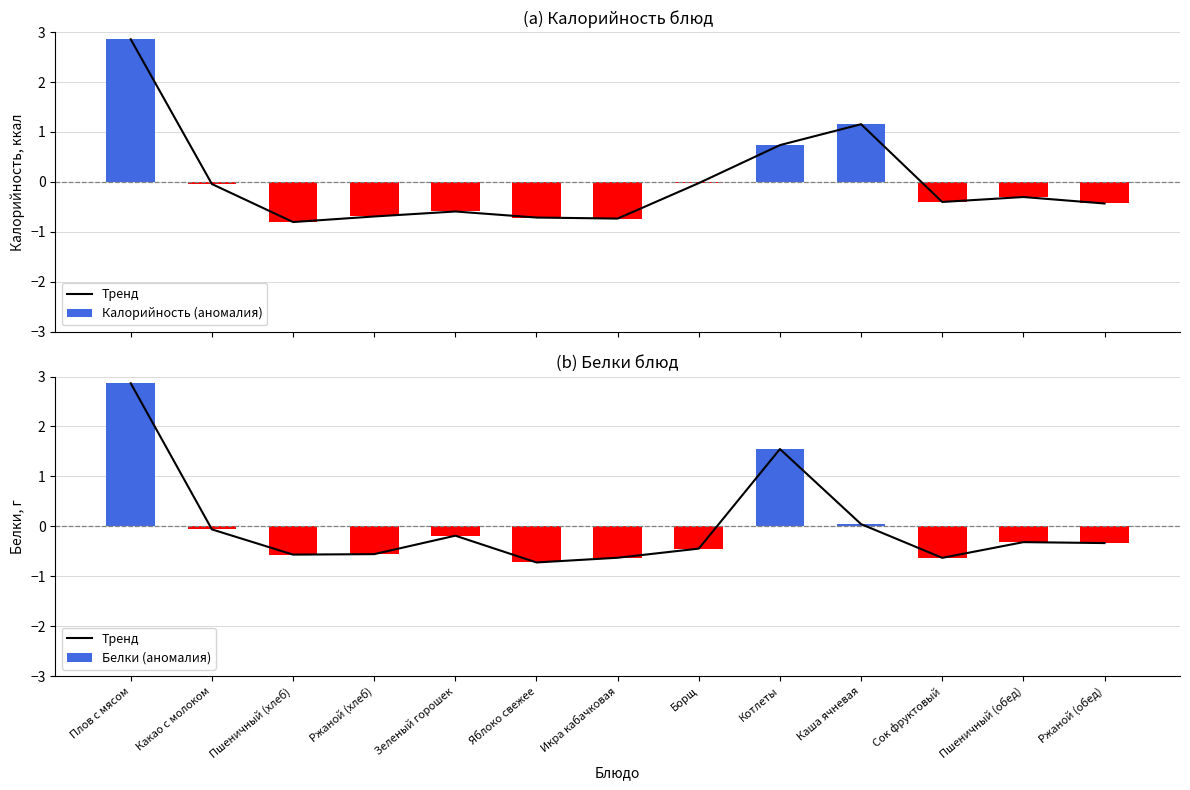

At how many categories does at least one series exceed 0?

3